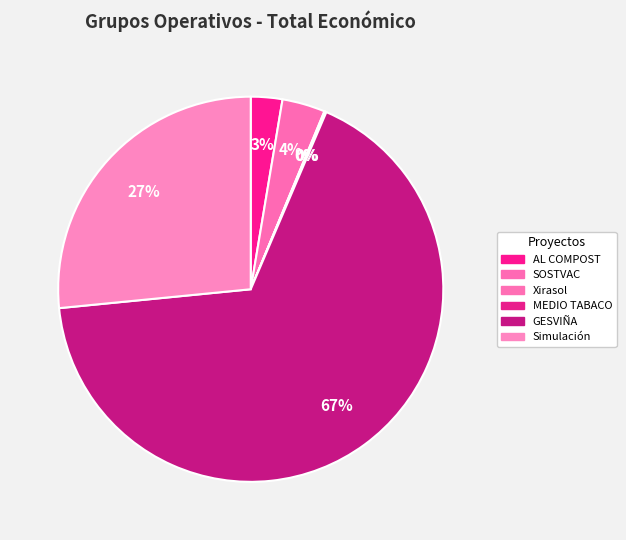

How many slices are in this pie chart?

6